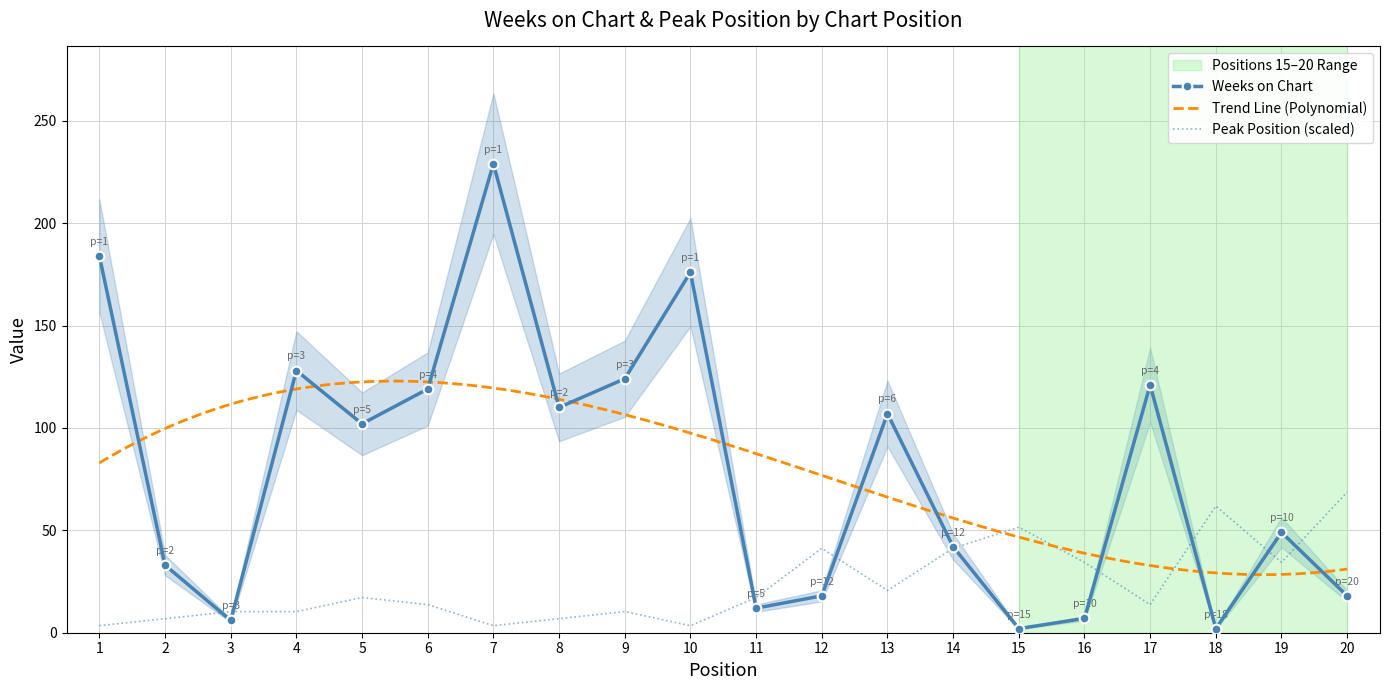

At which category is the sum across all series the highest?

7